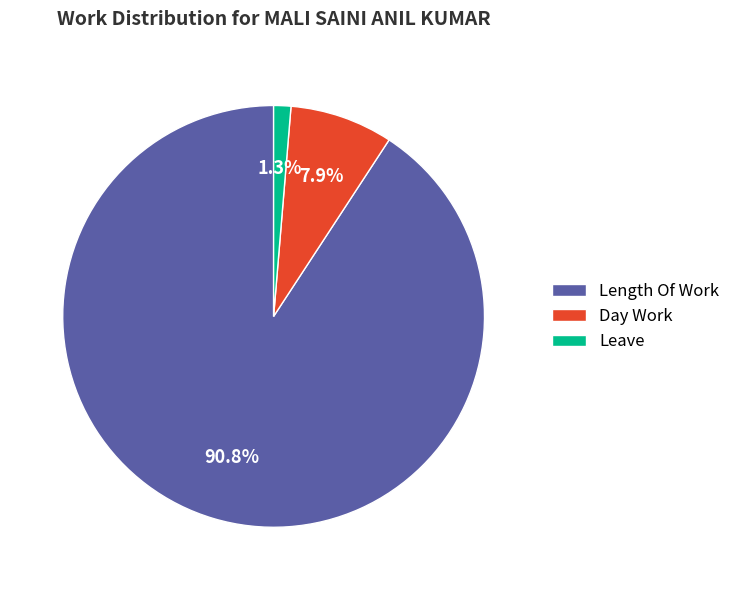

Does any single category account for the majority?

Yes